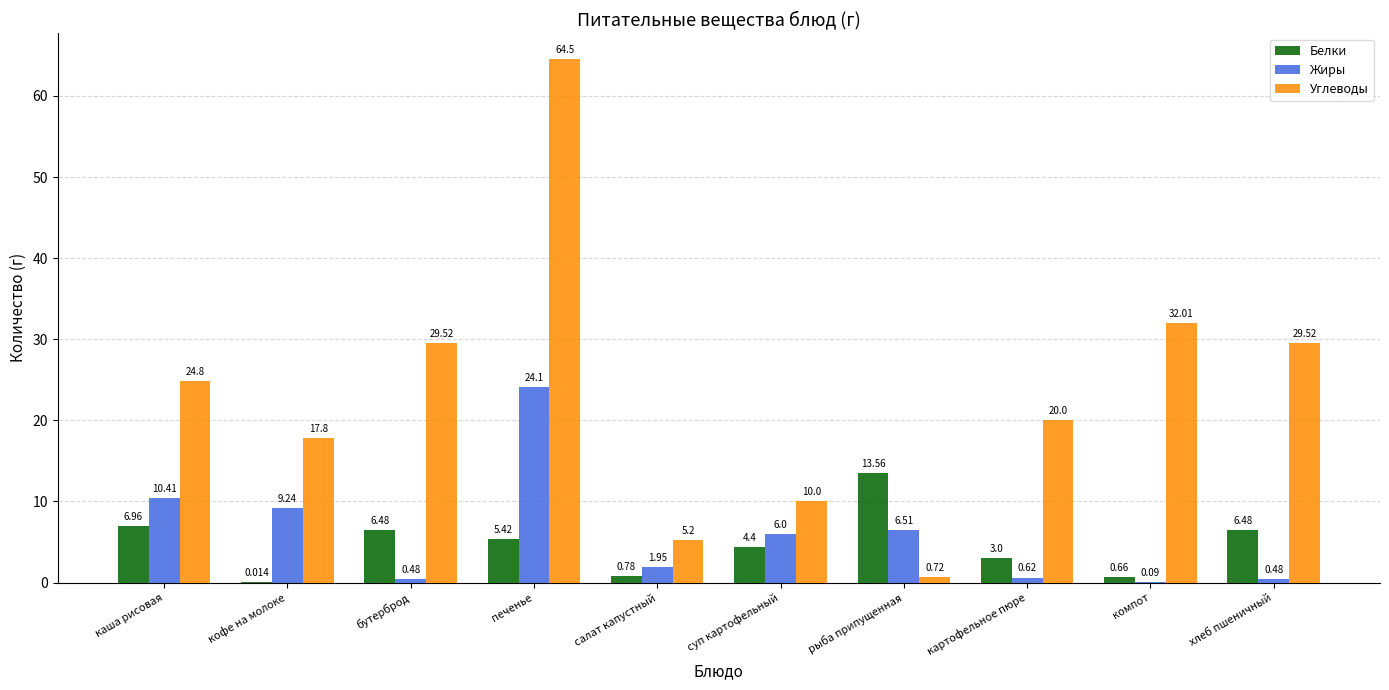

True or false: Углеводы has a value of 20.0 at картофельное пюре.

True